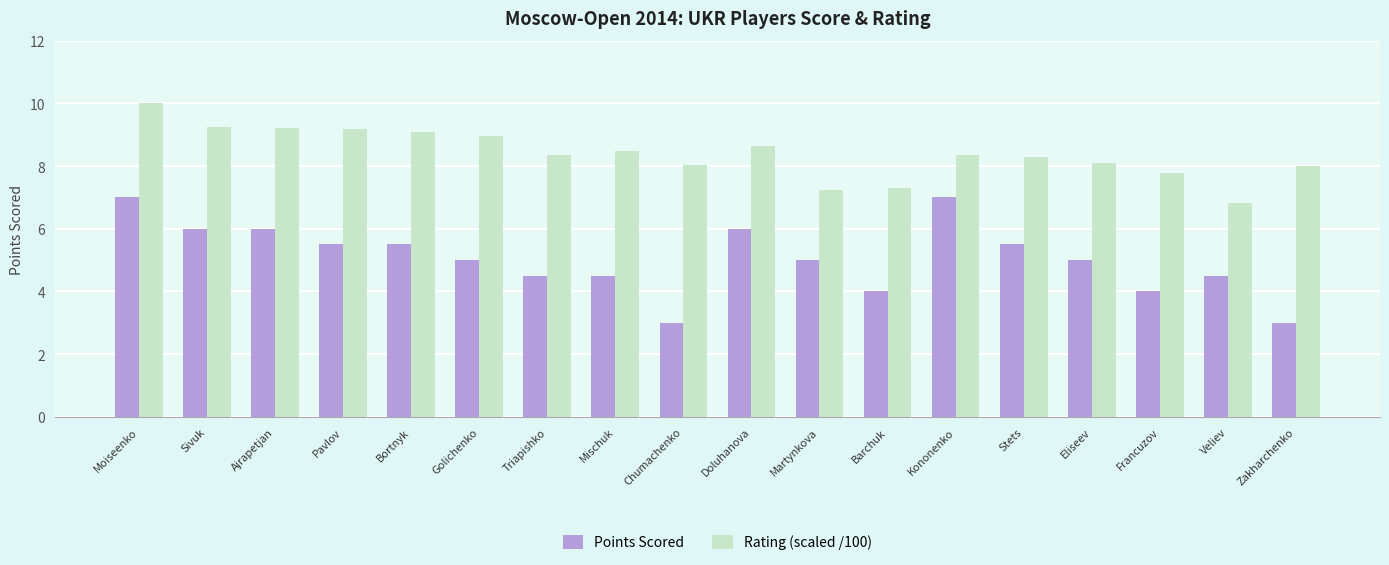

List the series in order of their overall mean, highest first.

Rating (scaled /100), Points Scored